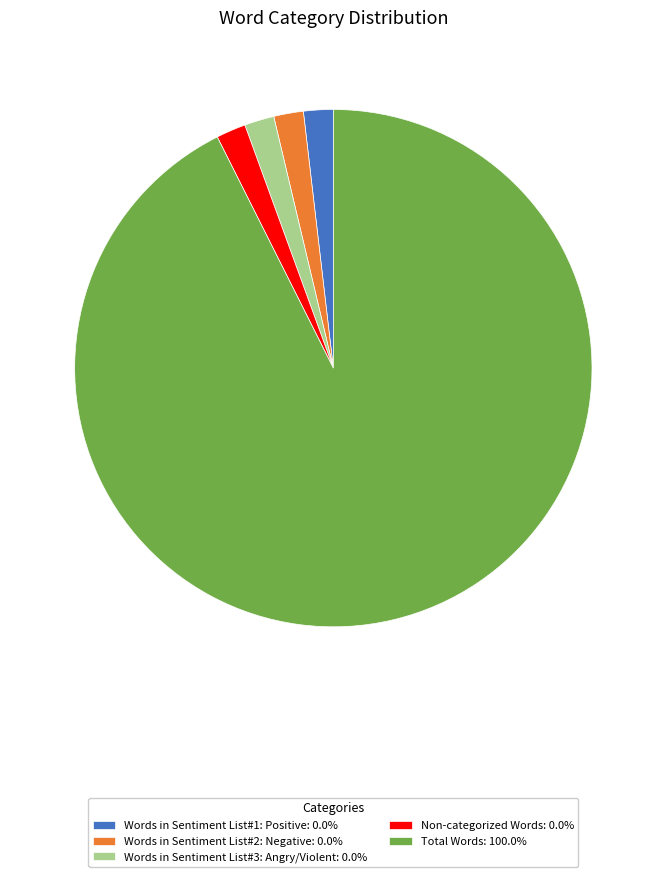

Does Words in Sentiment List#2: Negative: 0.0% account for over 50% of the chart?

No